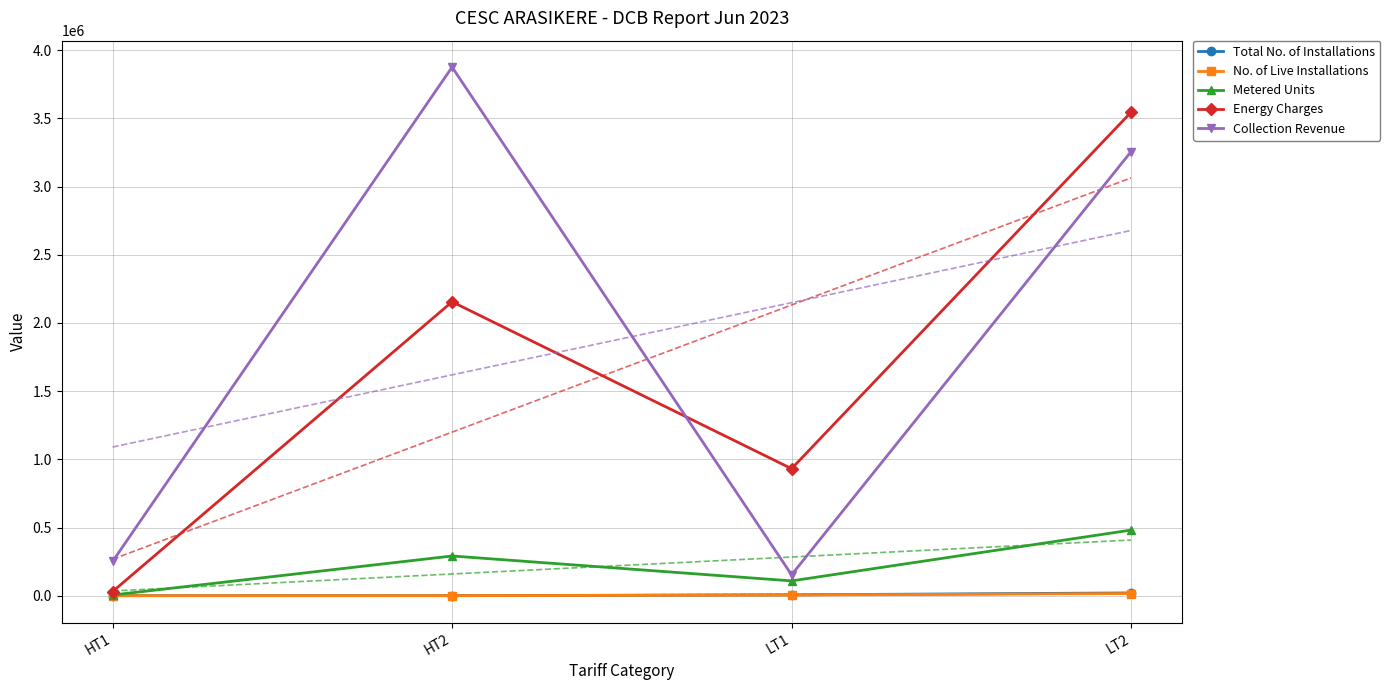

What is the approximate value of Collection Revenue at HT1, to the nearest 100?

250900